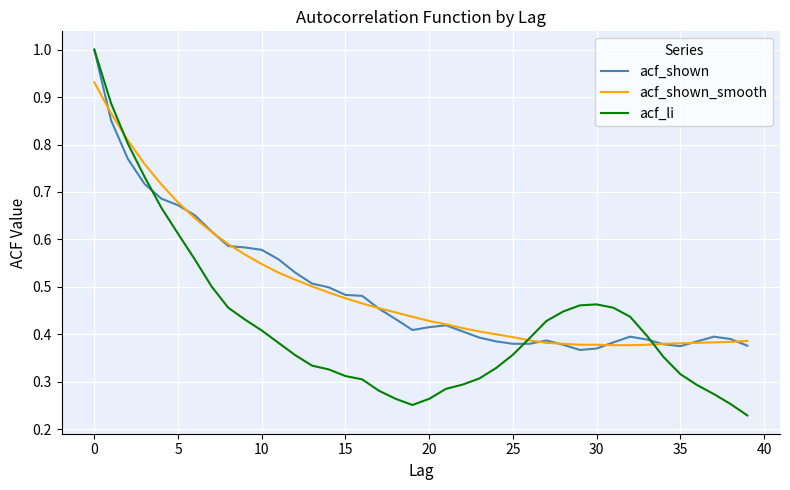

What are all the series names shown in the legend?

acf_shown, acf_shown_smooth, acf_li